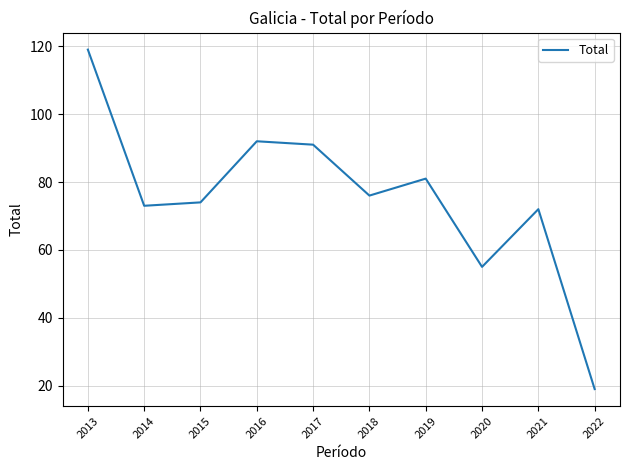

At which label is the value closest to 69?

2021